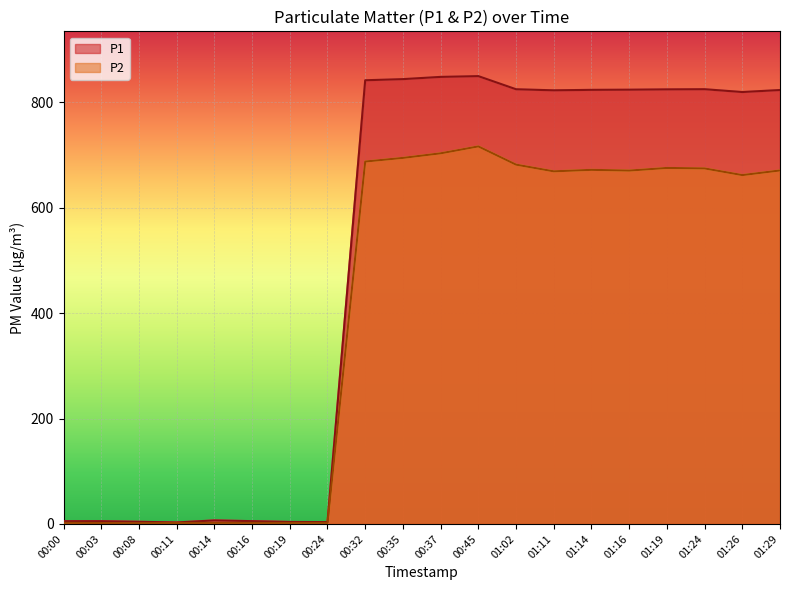

What is the minimum value for P1?

2.8